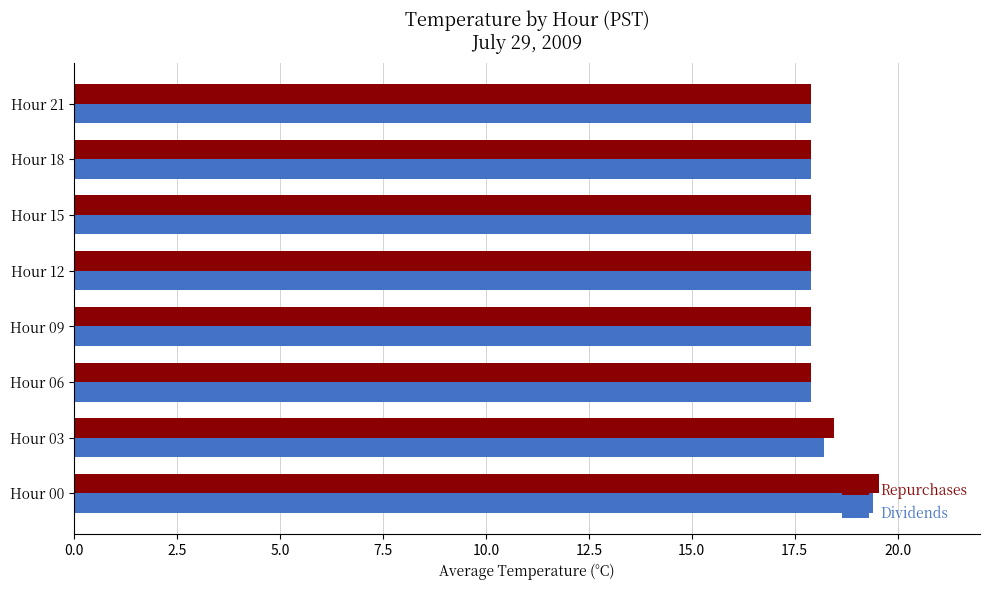

What is the maximum value for Dividends?

19.4